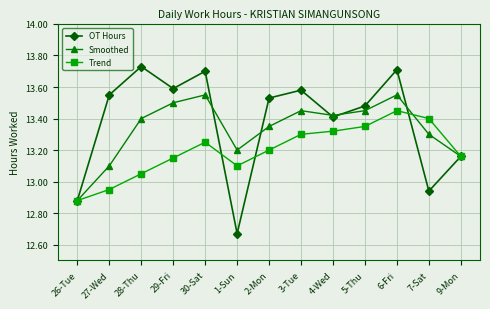

At which category does Trend reach its first local peak?

30-Sat